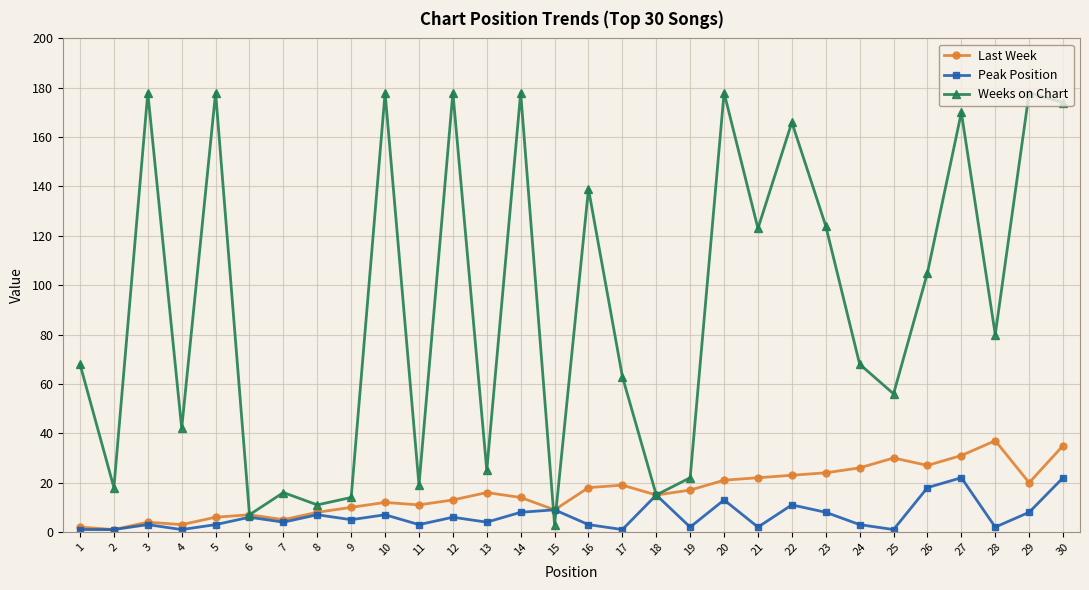

How many data points in Weeks on Chart are less than 80?

15